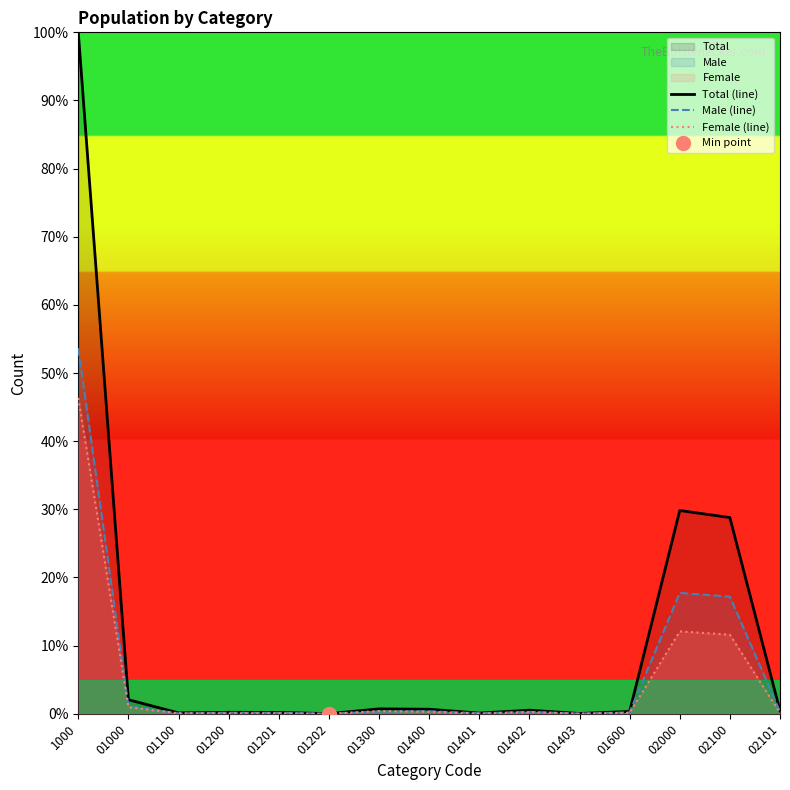

How many distinct data groups are displayed?

3